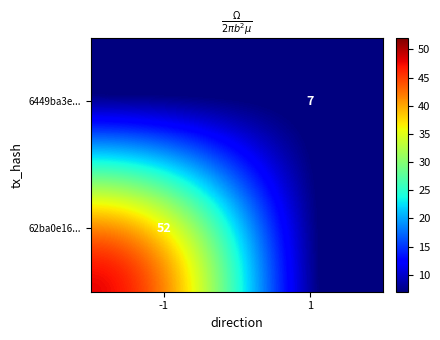

The 6449ba3e... series shows 11 at 1. True or false?

False